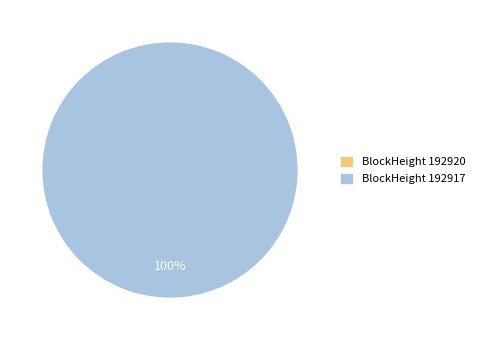

What portion of the pie excludes 192920?

100.0%